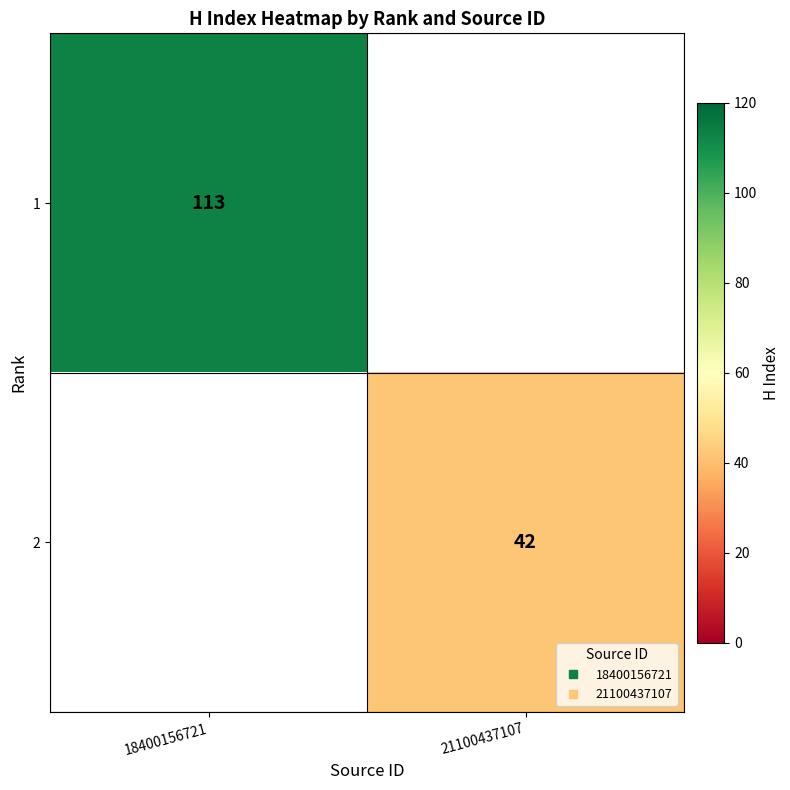

Is the value of 2 at 21100437107 greater than the value of 1 at 21100437107?

No